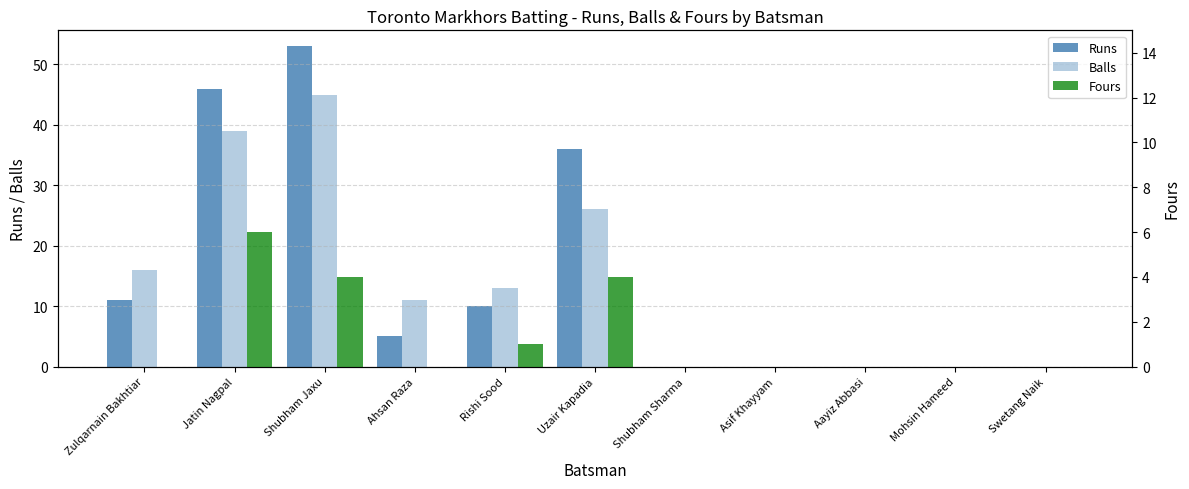

What is the average value of the Runs series?

15